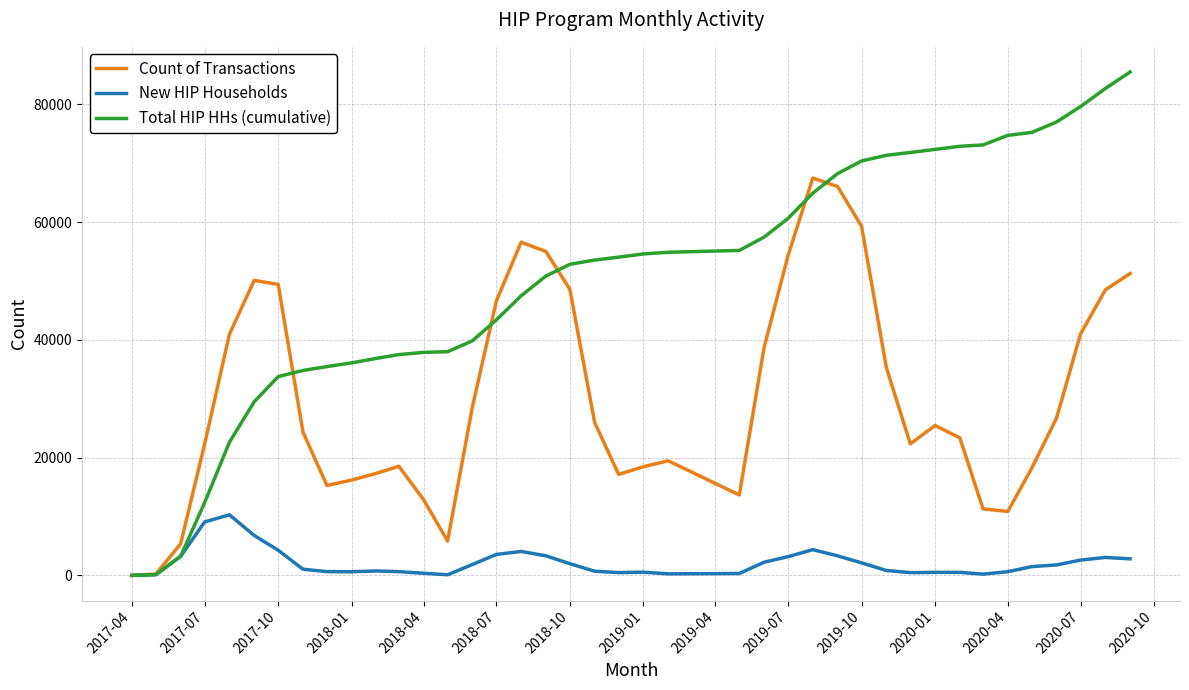

List the series in order of their overall mean, lowest first.

New HIP Households, Count of Transactions, Total HIP HHs (cumulative)